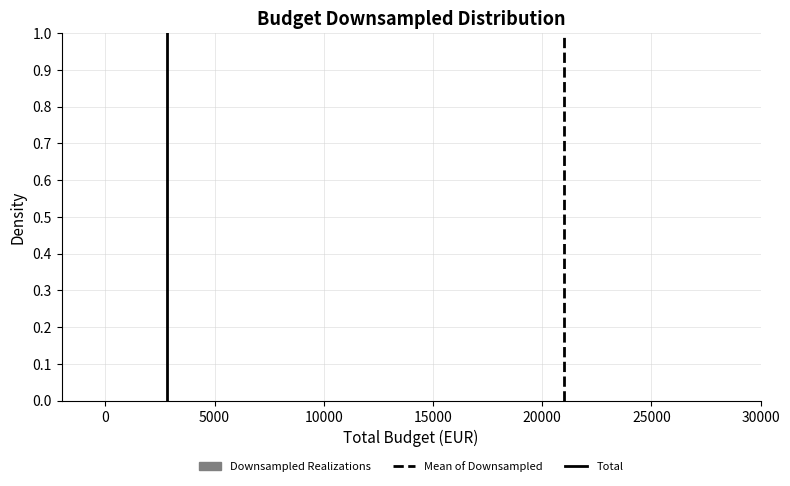

Reading left to right, list every bar in this chart as the range it spans on the x-axis followed by its height. Neither the bar edges nor the heights are printed on the chart, so give them approximately, as read against the axes.

0 to 2400: under 0.01
2400 to 4800: 0
4800 to 7200: 0
7200 to 9600: 0
9600 to 12000: 0
12000 to 14400: 0
14400 to 16800: 0
16800 to 19200: under 0.01
19200 to 21600: 0
21600 to 24000: under 0.01